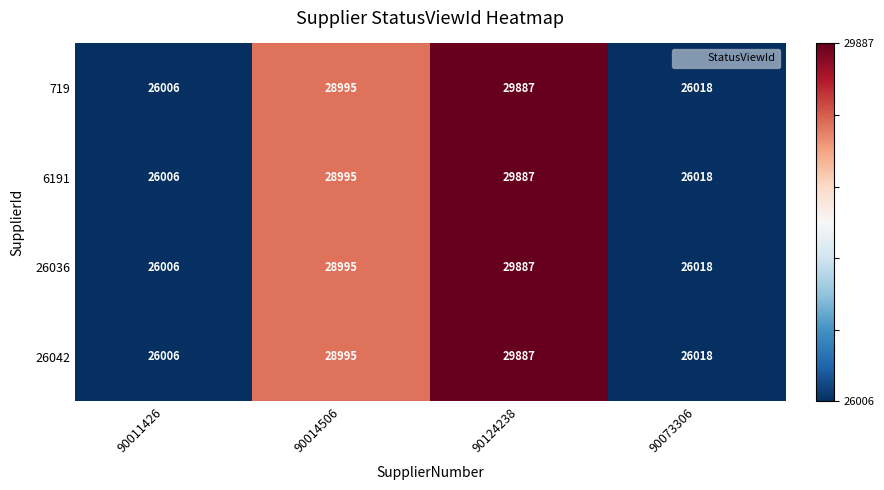

Reading left to right, list all the values displayed in this chart.

719: 26006	28995	29887	26018
6191: 26006	28995	29887	26018
26036: 26006	28995	29887	26018
26042: 26006	28995	29887	26018